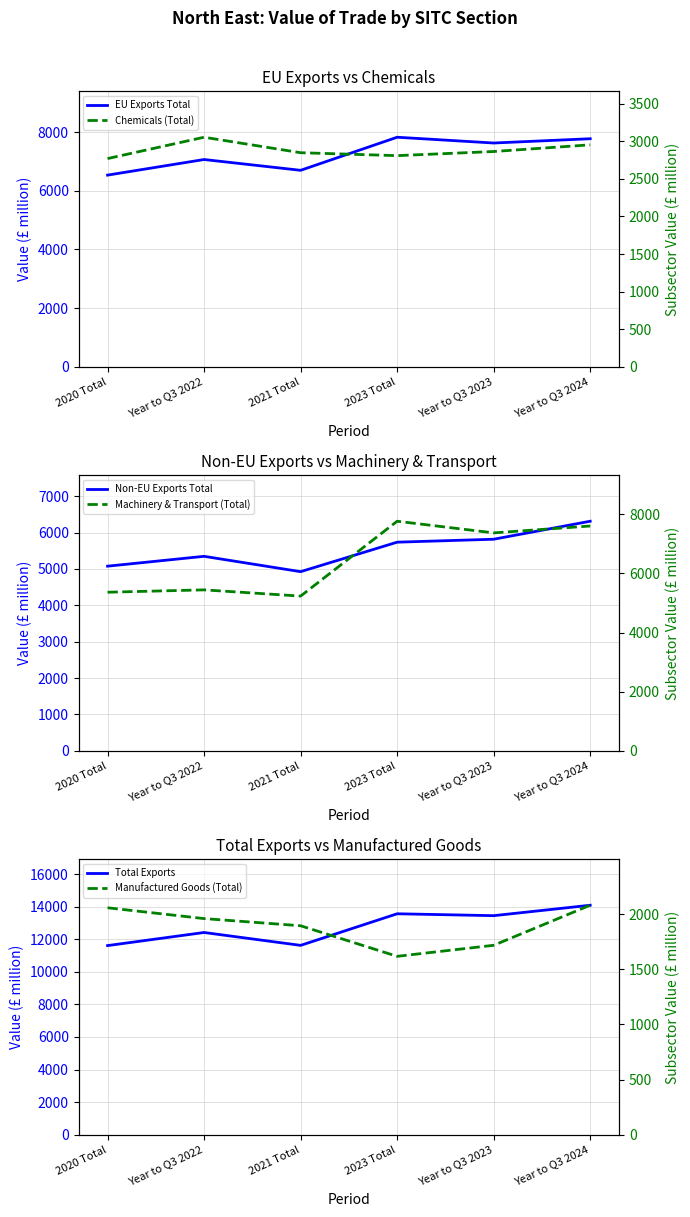

At which label is Machinery & Transport (Total) closest to 6498?

Year to Q3 2023